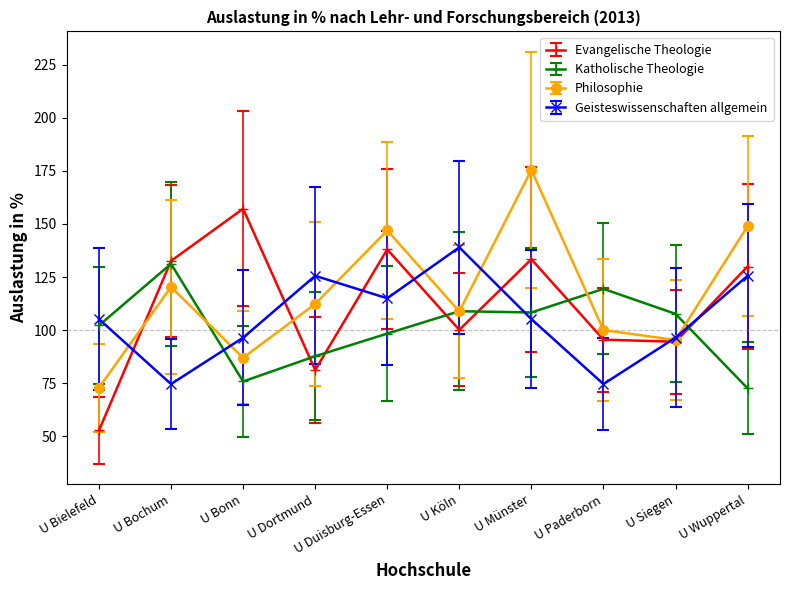

Is it true that Evangelische Theologie equals 57.7 at U Paderborn?

False